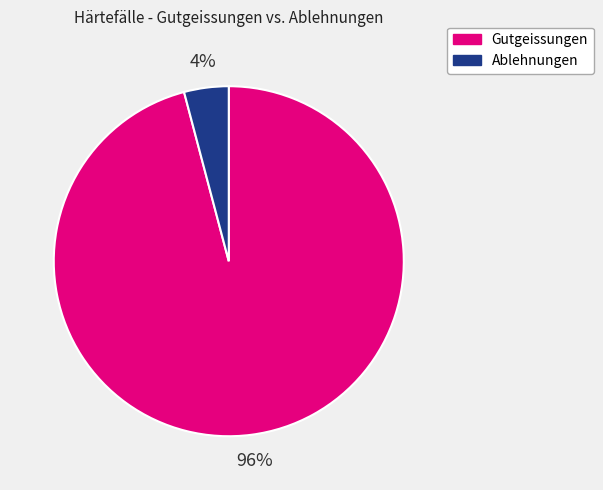

To the nearest percent, what is the average slice percentage?

50%